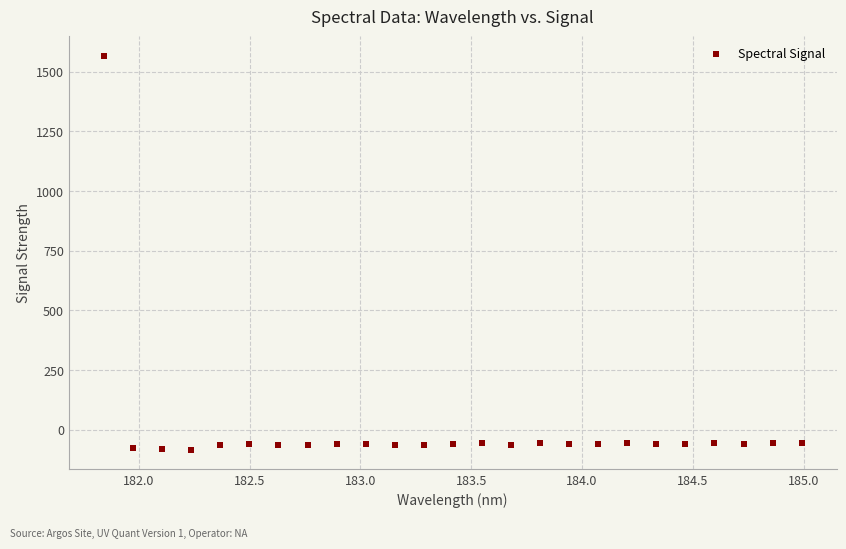

What is the range of Y values (max minus min)?

1648.8